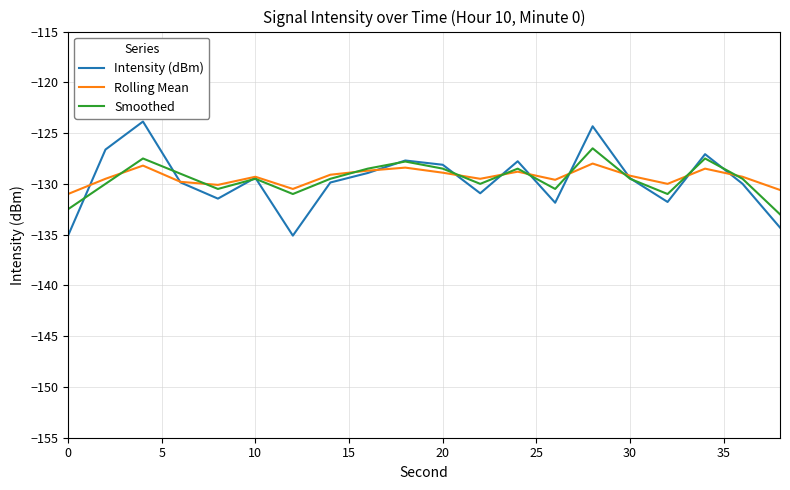

How many lines are shown in the chart?

3